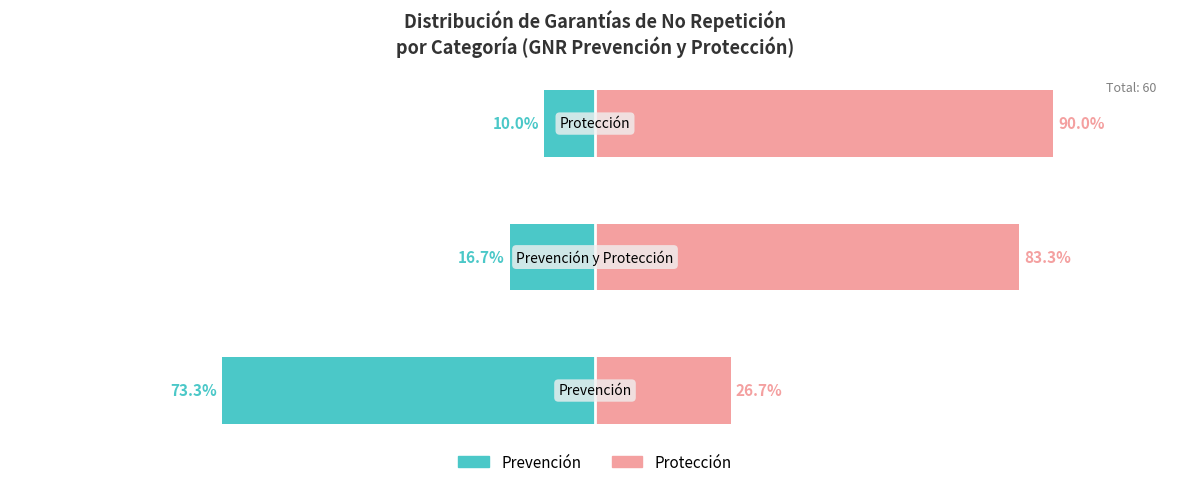

Reading left to right, what are all the values shown in this chart?

Prevención / Public School equivalent: -73.3	-16.7	-10.0
Protección / Private School equivalent: 26.7	83.3	90.0